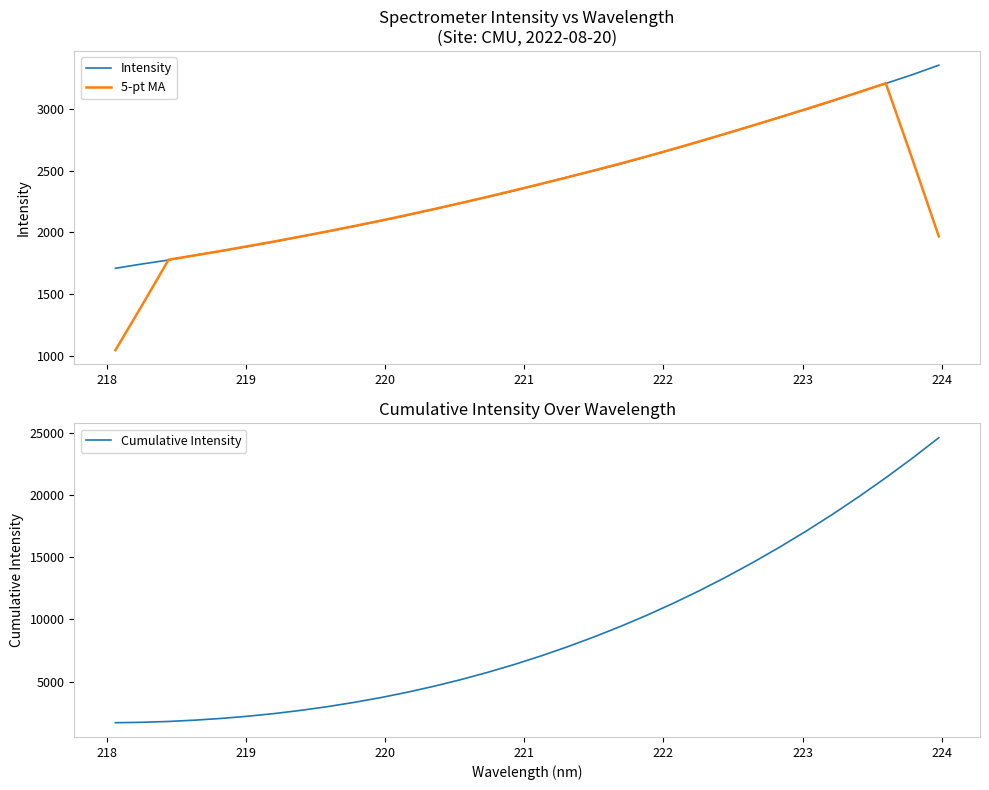

How many data points in Cumulative Intensity are above 7061?

16